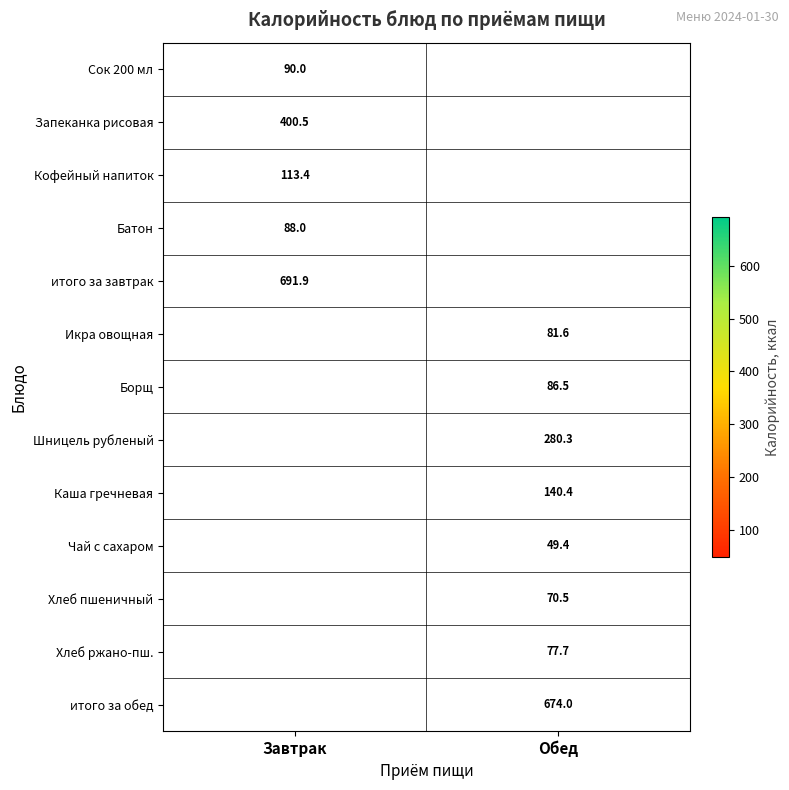

Is it true that Борщ equals 22.1 at Обед?

False